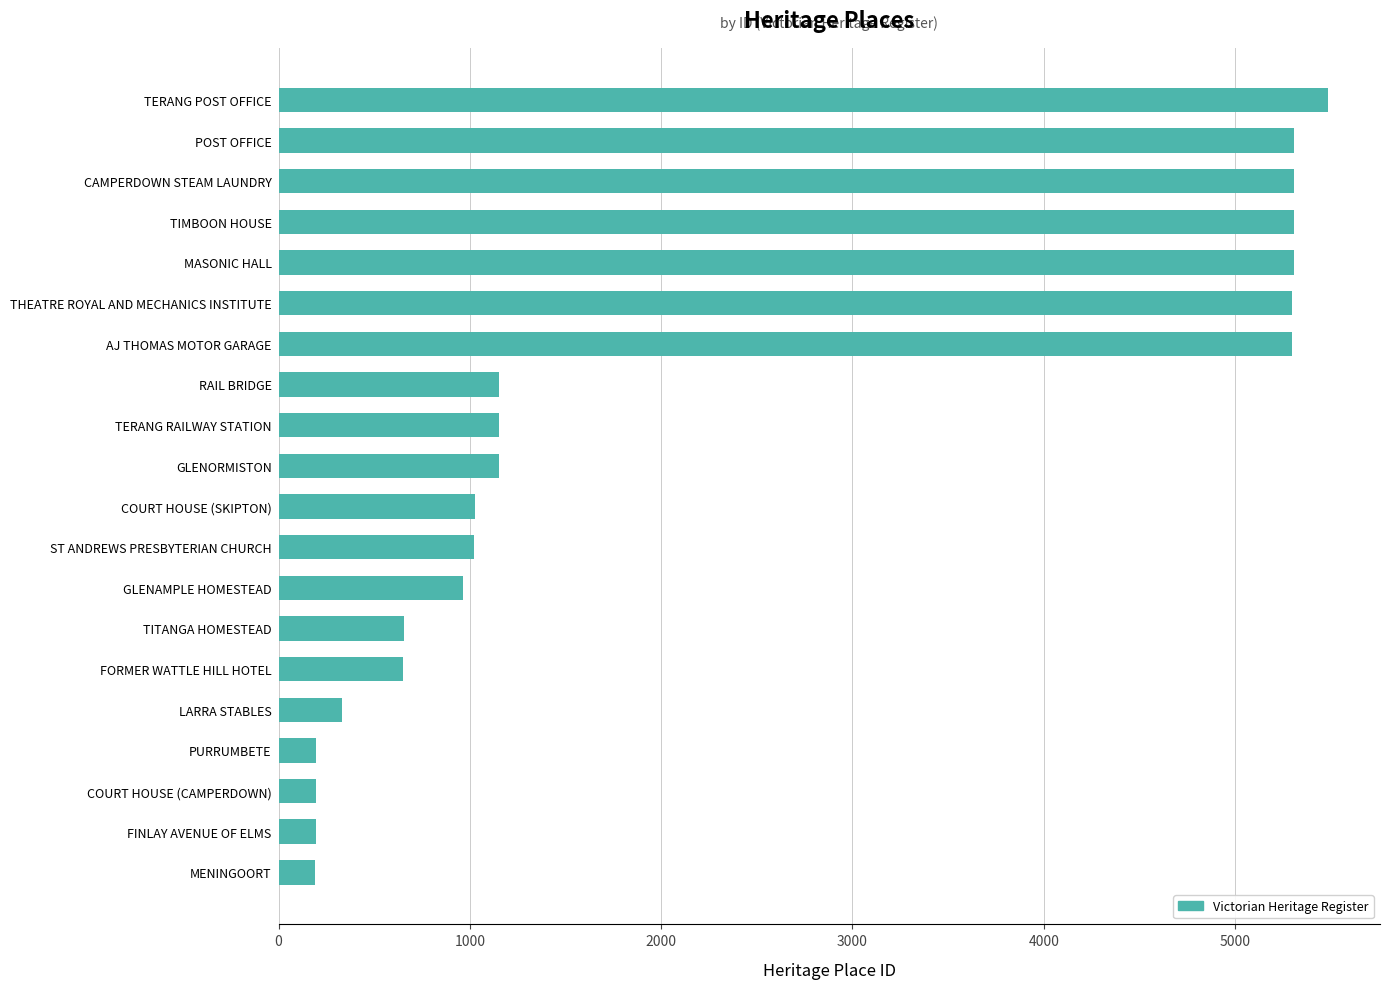

What is the label of the 15th bar from the bottom?

THEATRE ROYAL AND MECHANICS INSTITUTE